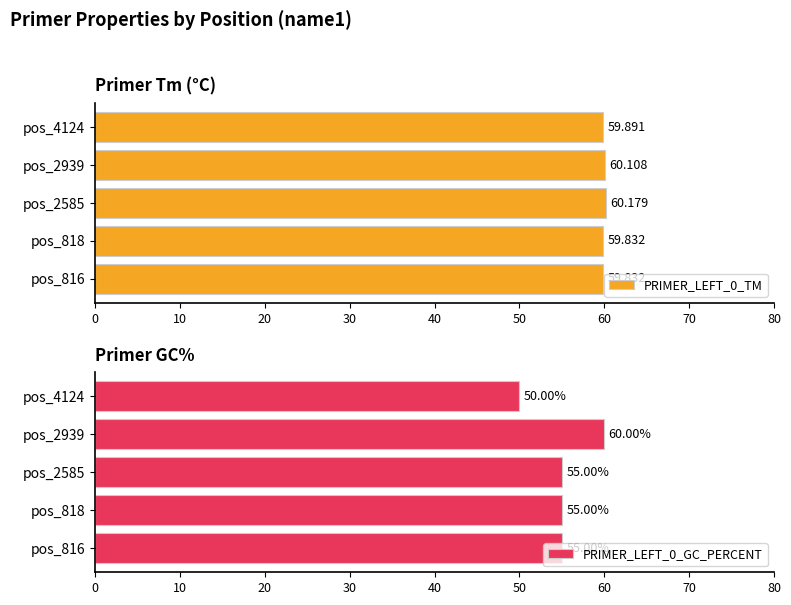

What is the average value of the PRIMER_LEFT_0_GC_PERCENT series?

55